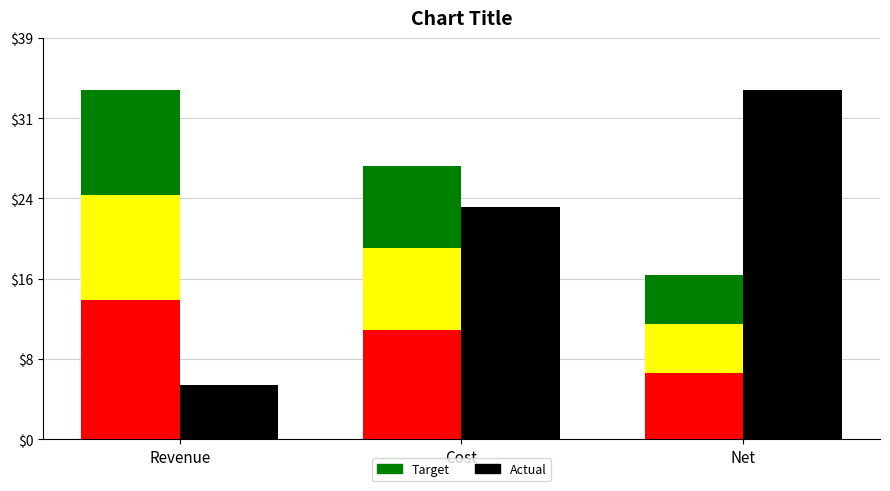

How many bars are there in each group?

2